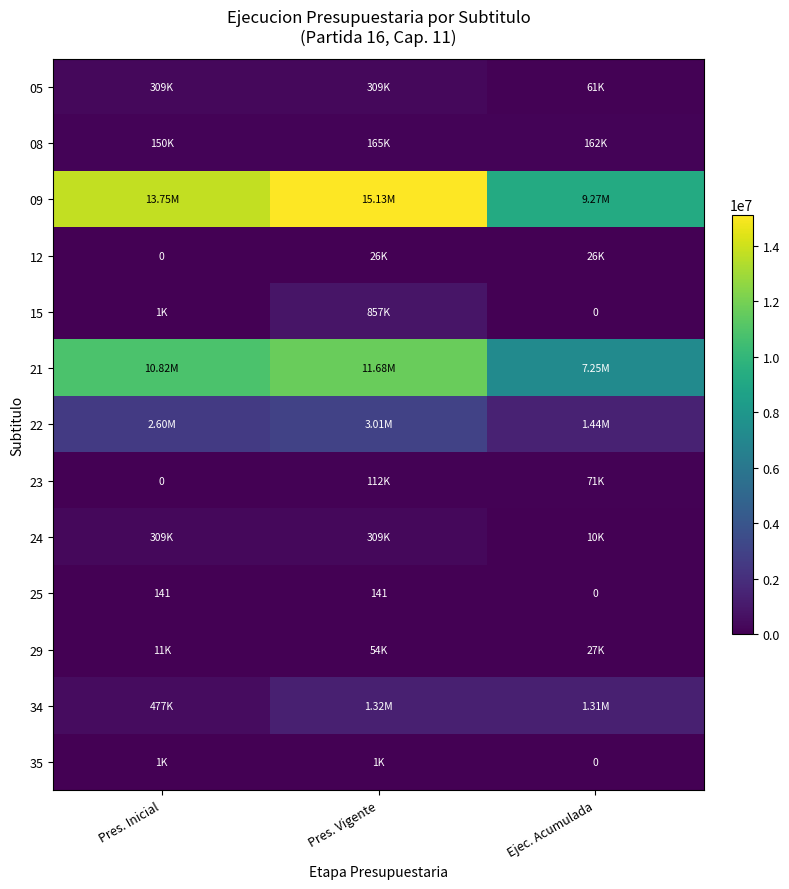

What is the maximum value for 35?

1000